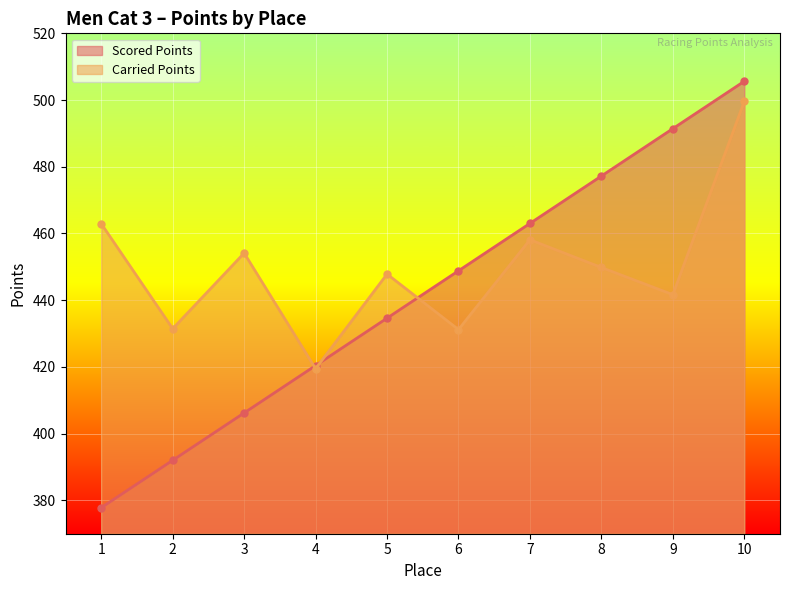

What is the sum of the Scored Points values at 9 and 5?

926.1